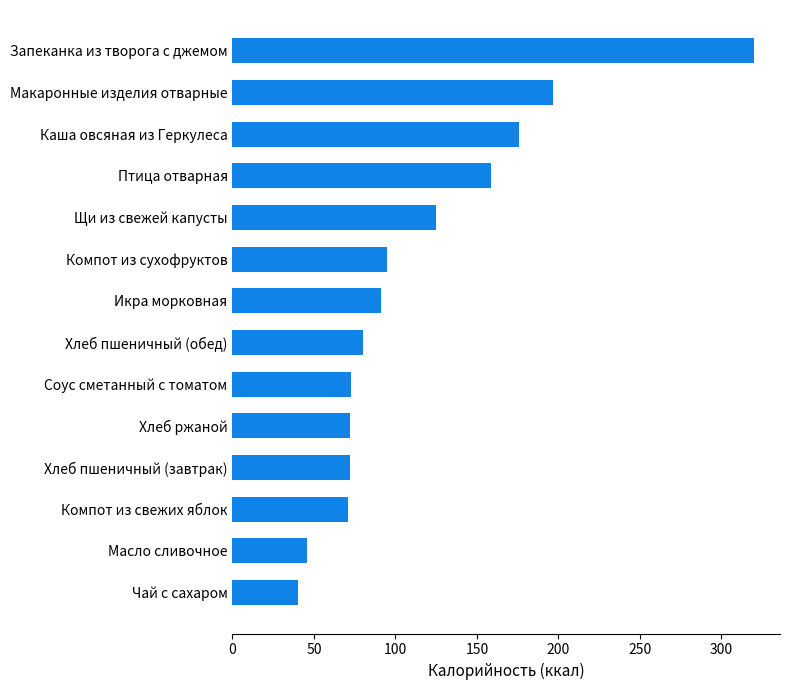

What is the minimum value shown in the chart?

40.0